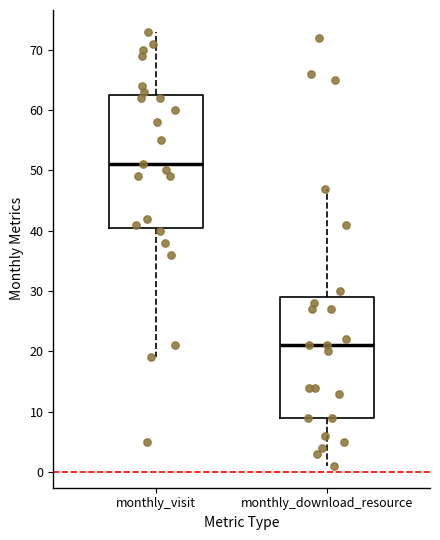

Which box is the tallest, from its lower edge to its upper edge?

monthly_visit